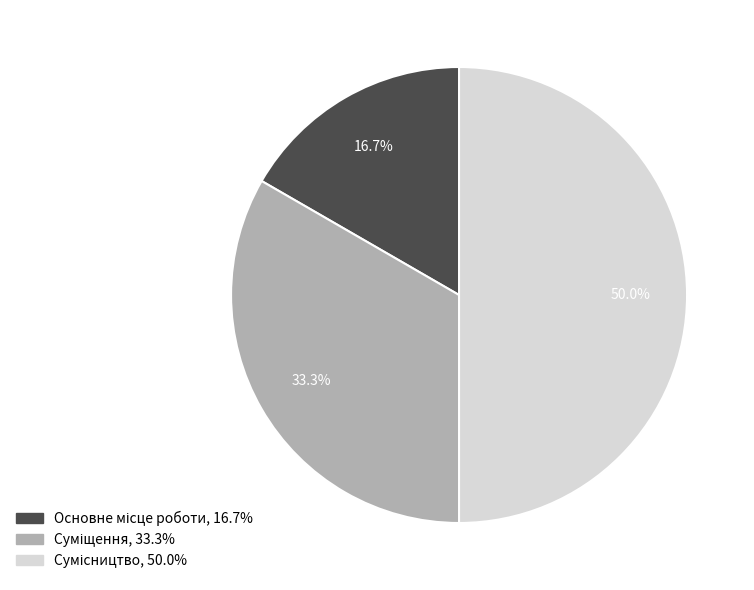

What is the change in value from Суміщення to Сумісництво?

+1